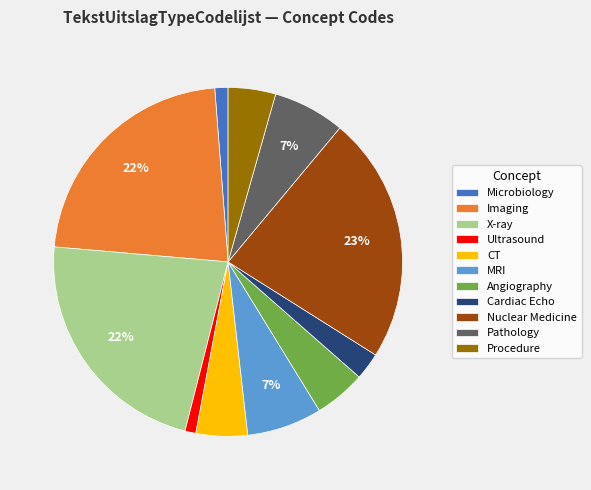

How many slices are in this pie chart?

11